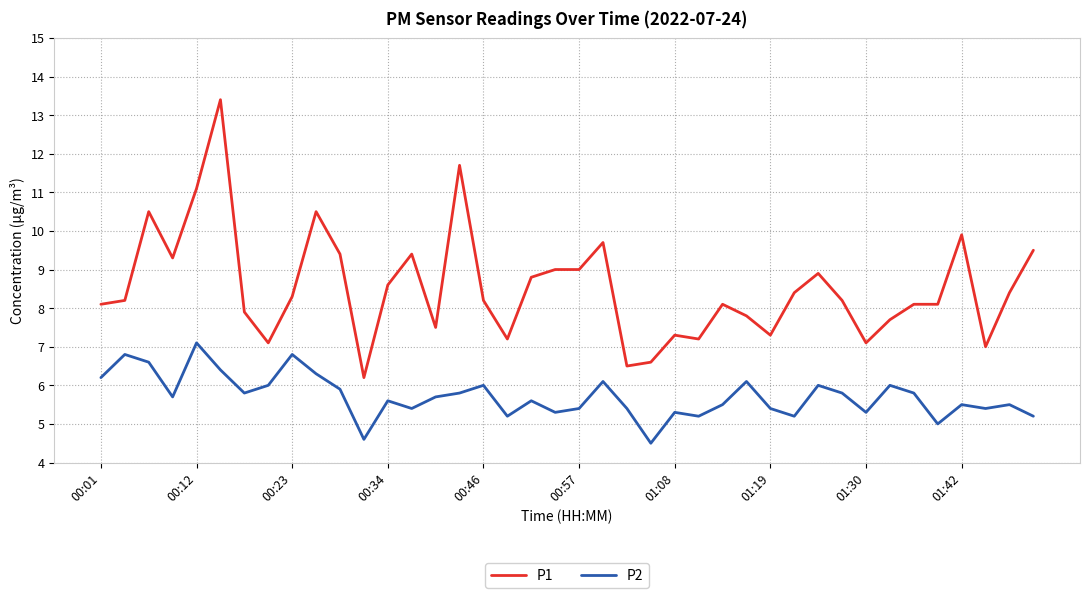

Which series has the largest total across all categories?

P1